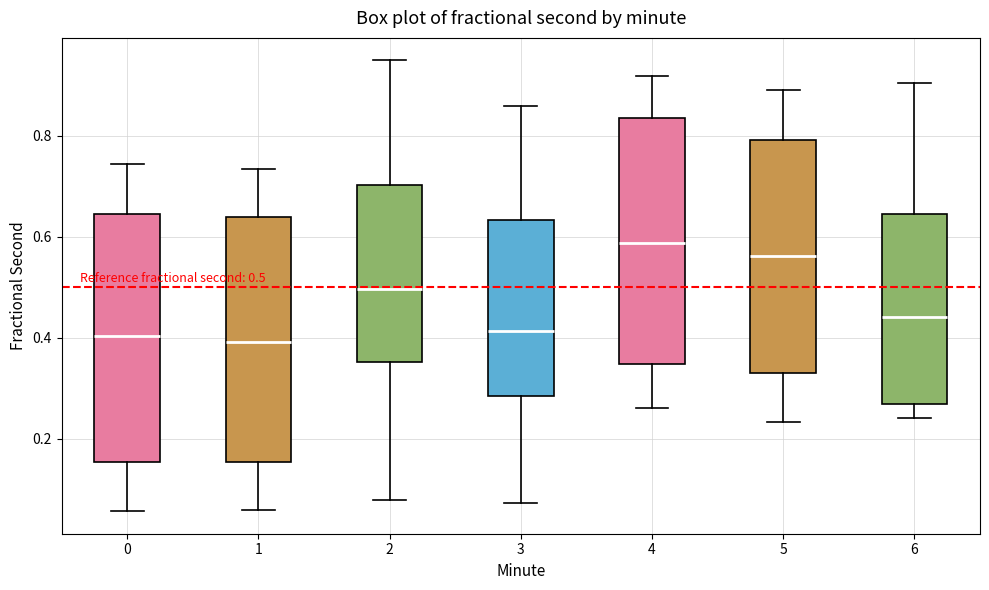

Which box has the highest median line?

4